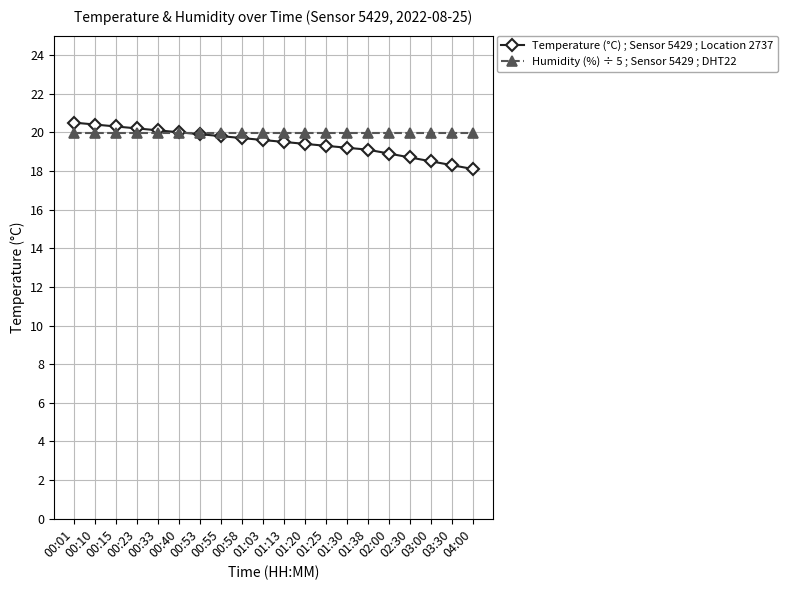

True or false: Humidity (%) ÷ 5 ; Sensor 5429 ; DHT22 has a value of 20.0 at 01:30.

True